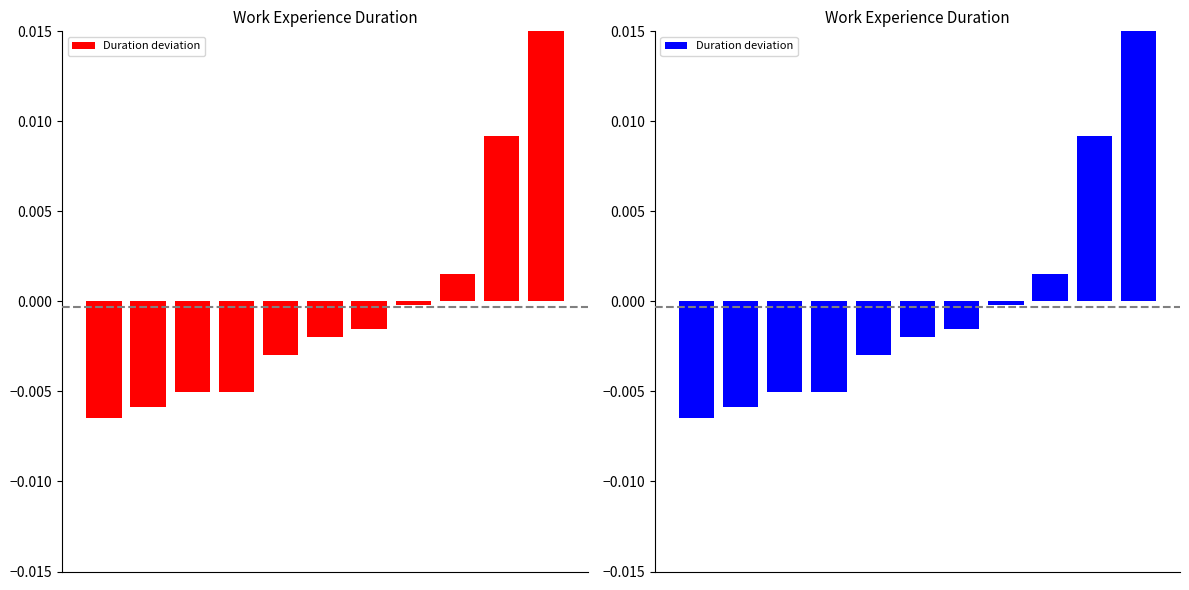

List the labels in order of value, largest first.

10, 9, 8, 7, 6, 5, 4, 2, 3, 1, 0